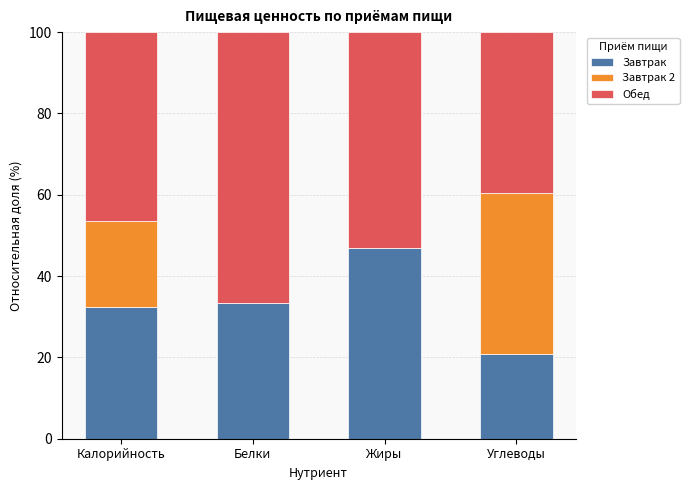

The value of Завтрак at Жиры is 81.2. True or false?

False